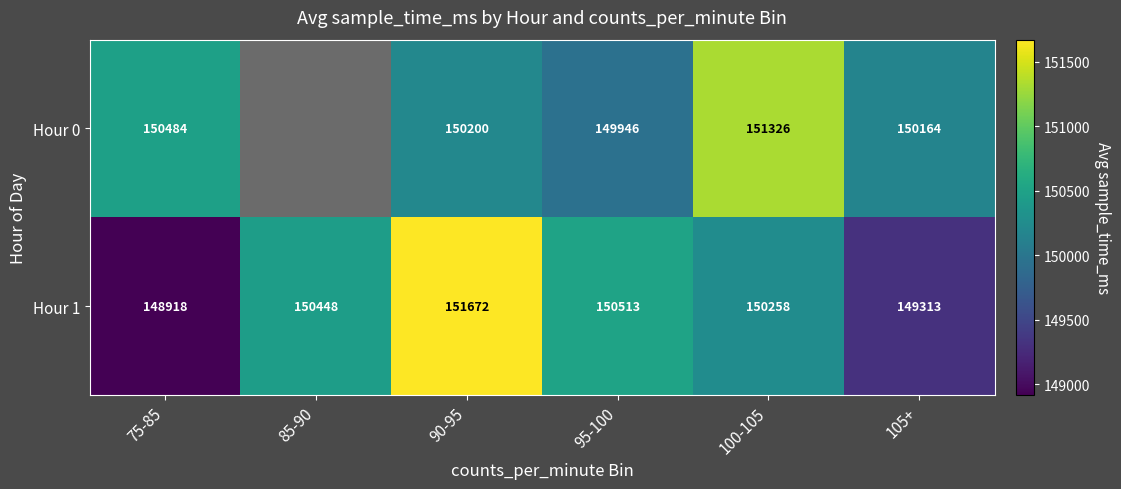

What is the difference between the Hour 1 values at 85-90 and 90-95?

1224